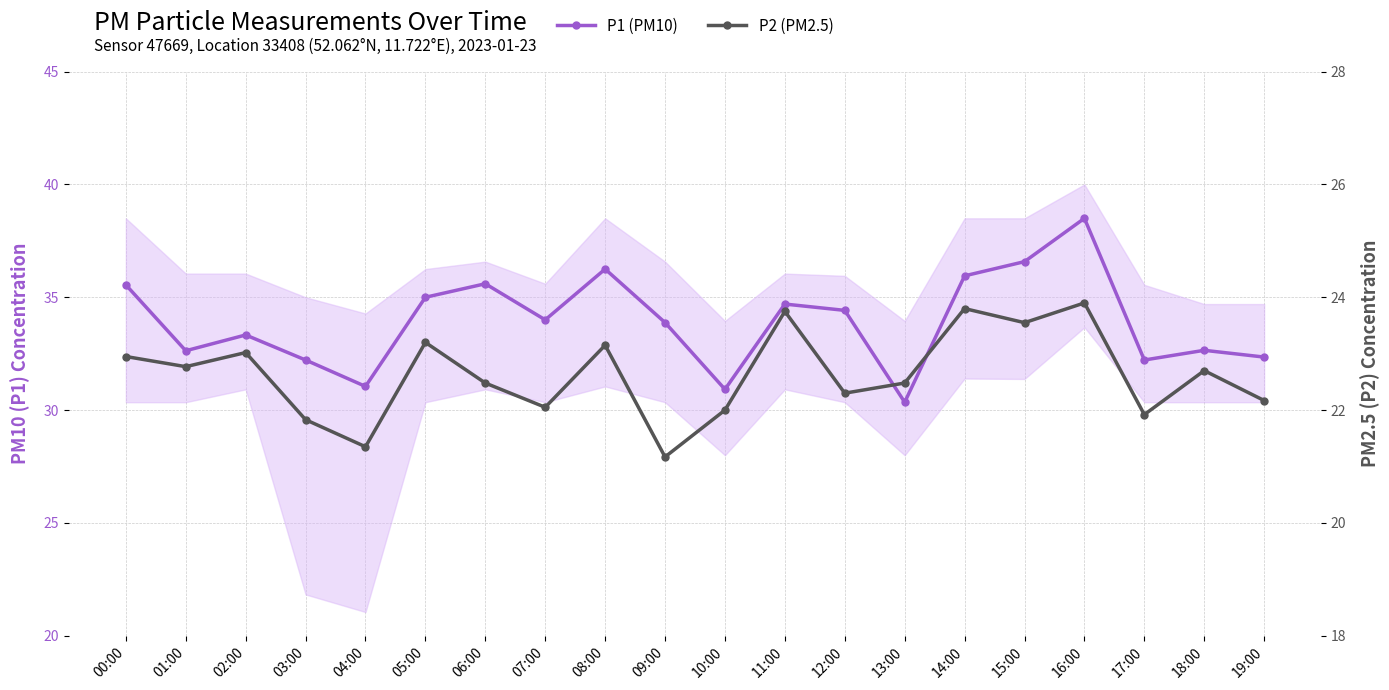

True or false: P1 (PM10) has a value of 33.9 at 09:00.

True